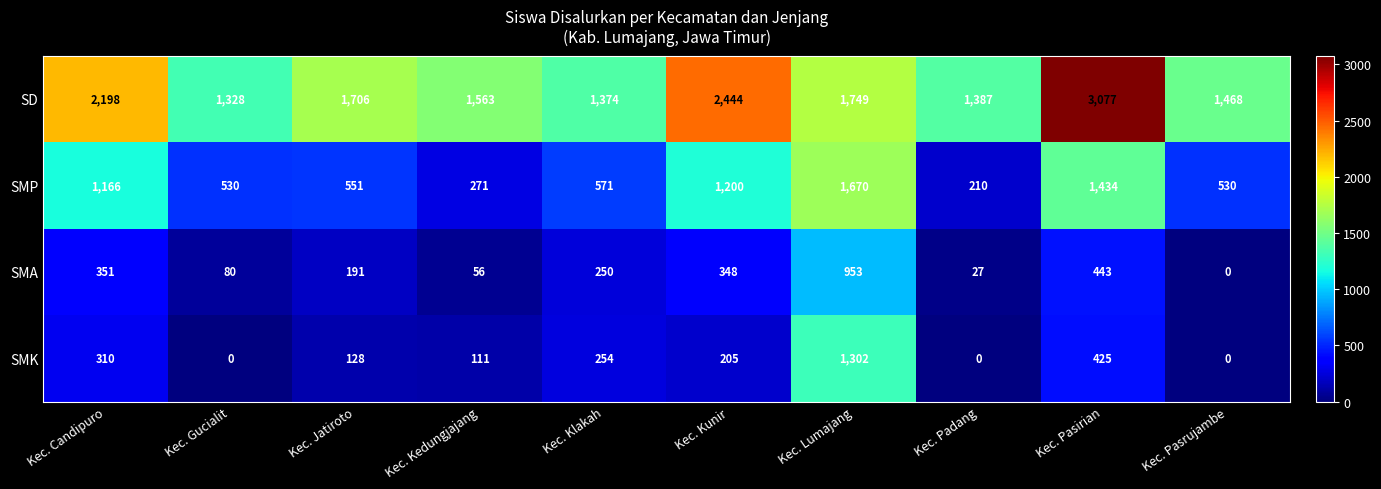

What is the difference between the maximum and minimum values in the SMK series?

1302